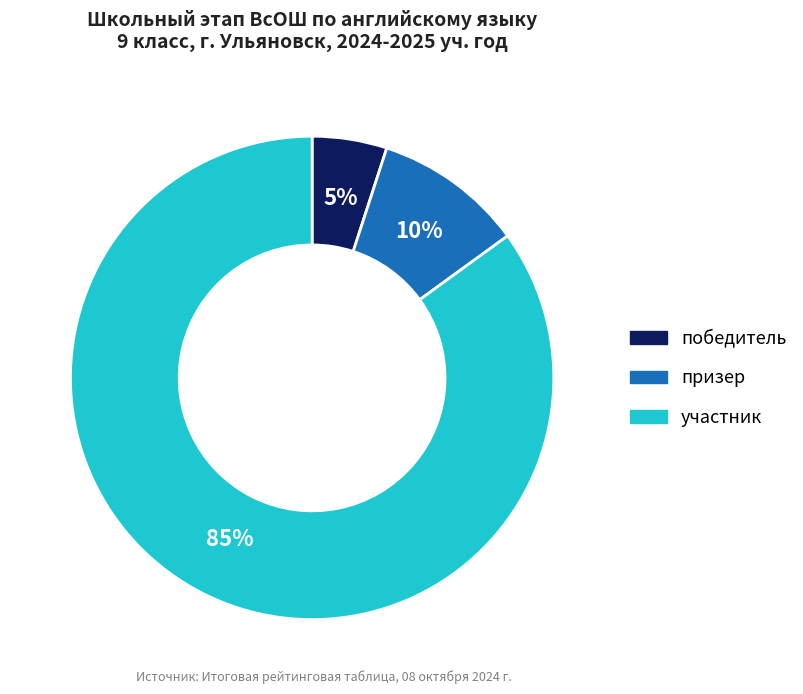

Rank the categories by value from highest to lowest.

участник, призер, победитель